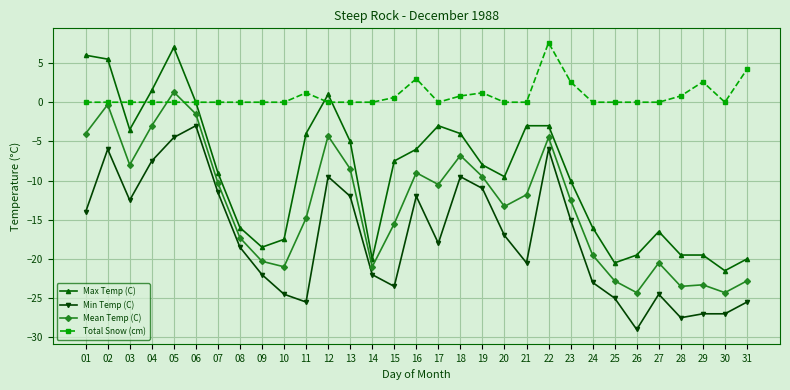

Does the chart have visible grid lines?

Yes